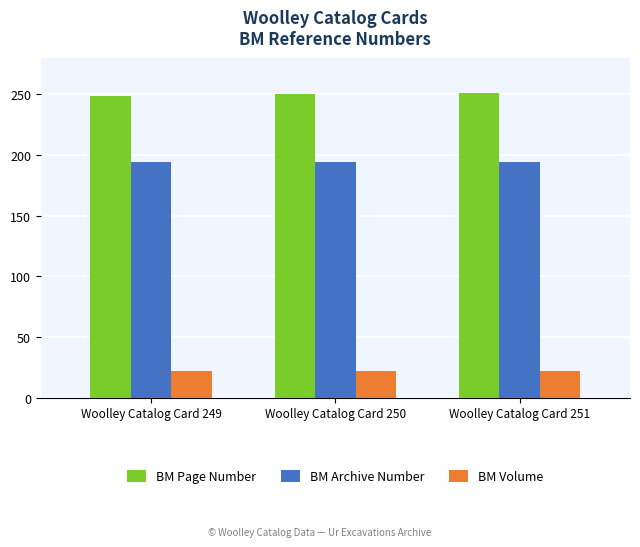

List the series in order of their overall mean, highest first.

BM Page Number, BM Archive Number, BM Volume